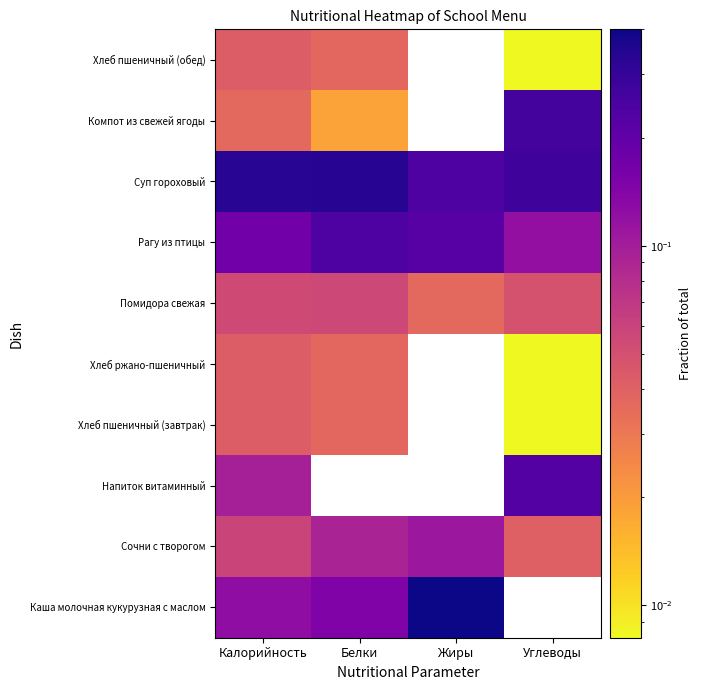

What is the maximum value shown in the chart?

0.4